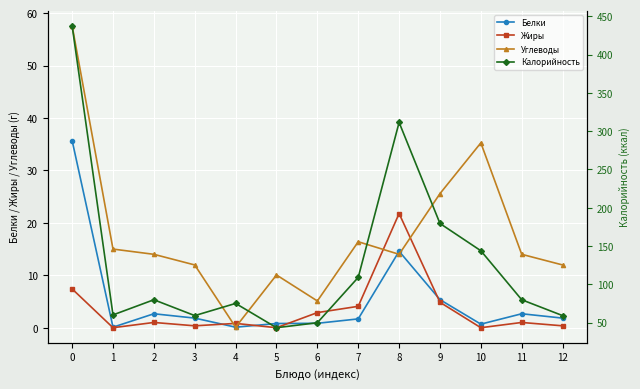

True or false: Жиры has a value of 4.1 at 7.

True